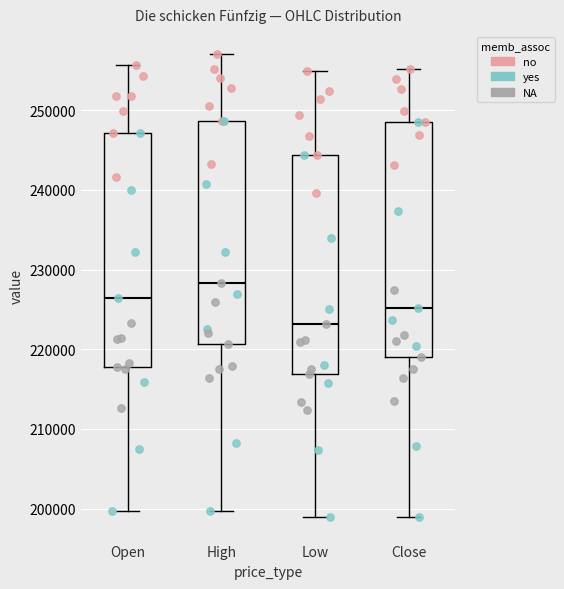

Reading left to right, transcribe this box plot: for each box, give where its median line is, the range the box spans, and where its two whiskers end, as read against the y-axis. The values are not printed on the chart, so give them approximately, as read against the axis.

Open: median 226000, box 218000 to 247000, whiskers 200000 to 256000
High: median 228000, box 221000 to 249000, whiskers 200000 to 257000
Low: median 223000, box 217000 to 244000, whiskers 199000 to 255000
Close: median 225000, box 219000 to 248000, whiskers 199000 to 255000